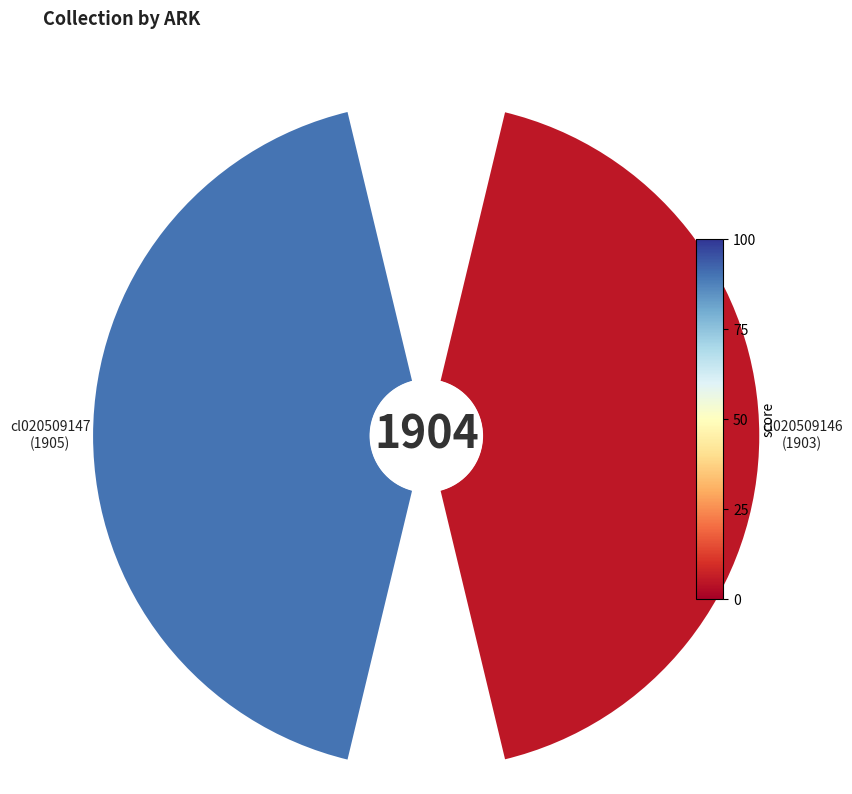

True or false: 0 accounts for 44% of the total.

False